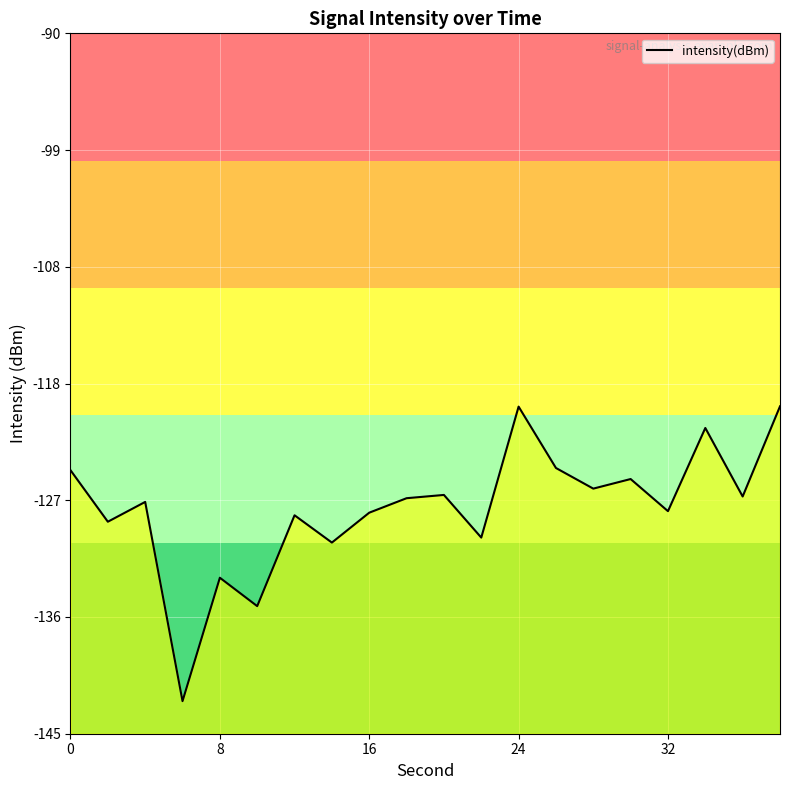

What is the difference between the maximum and minimum values?

23.2